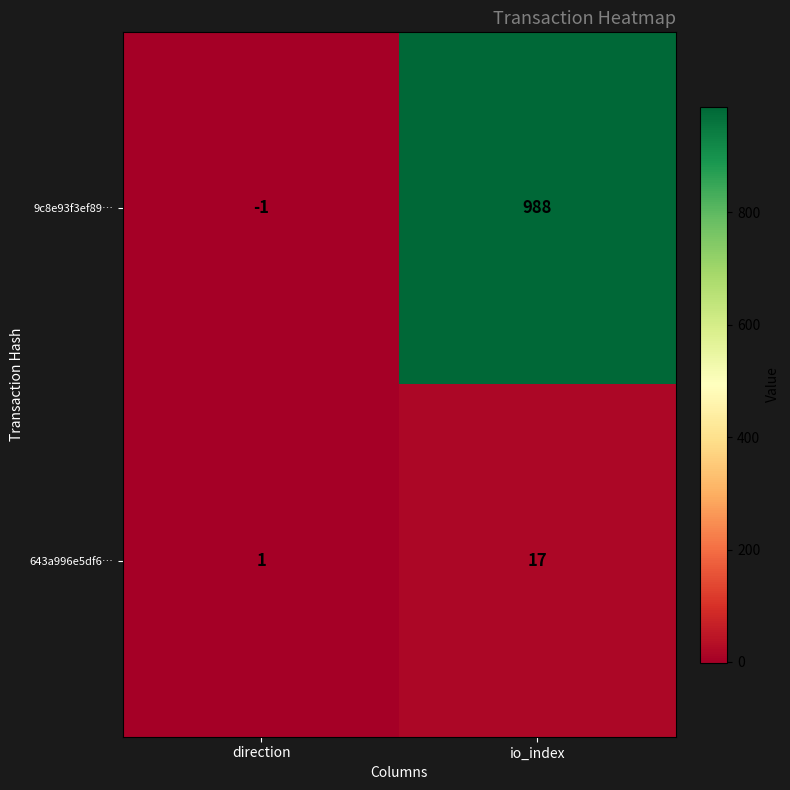

How many values in 9c8e93f3ef89… are above zero?

1